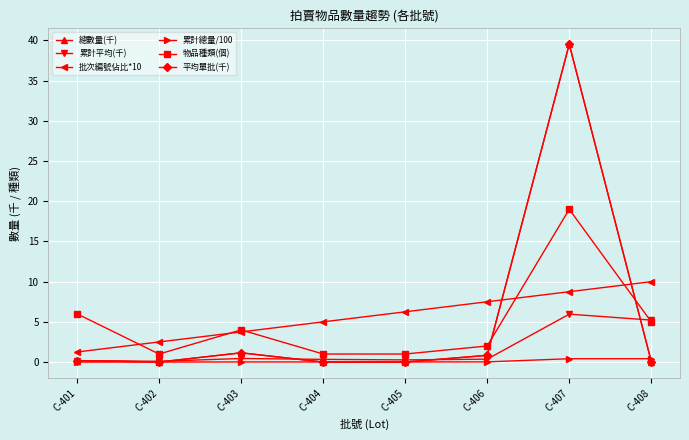

Does the chart have visible grid lines?

Yes